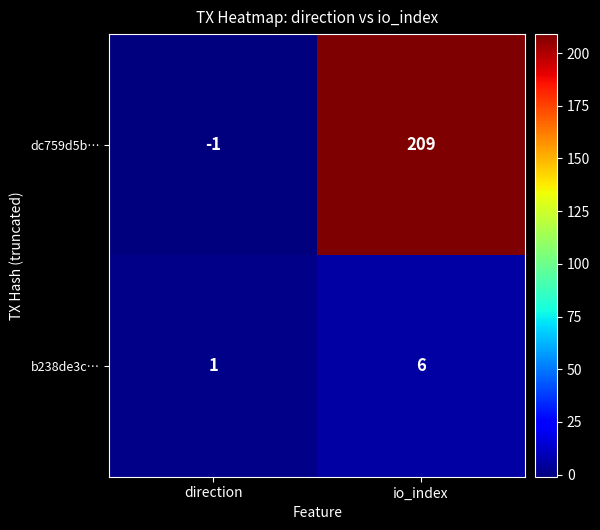

Reading right to left, transcribe all the data shown in this chart.

dc759d5b…: 209	-1
b238de3c…: 6	1